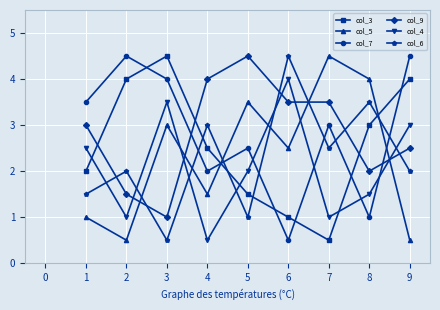

True or false: col_5 has a value of 5 at 4.

False